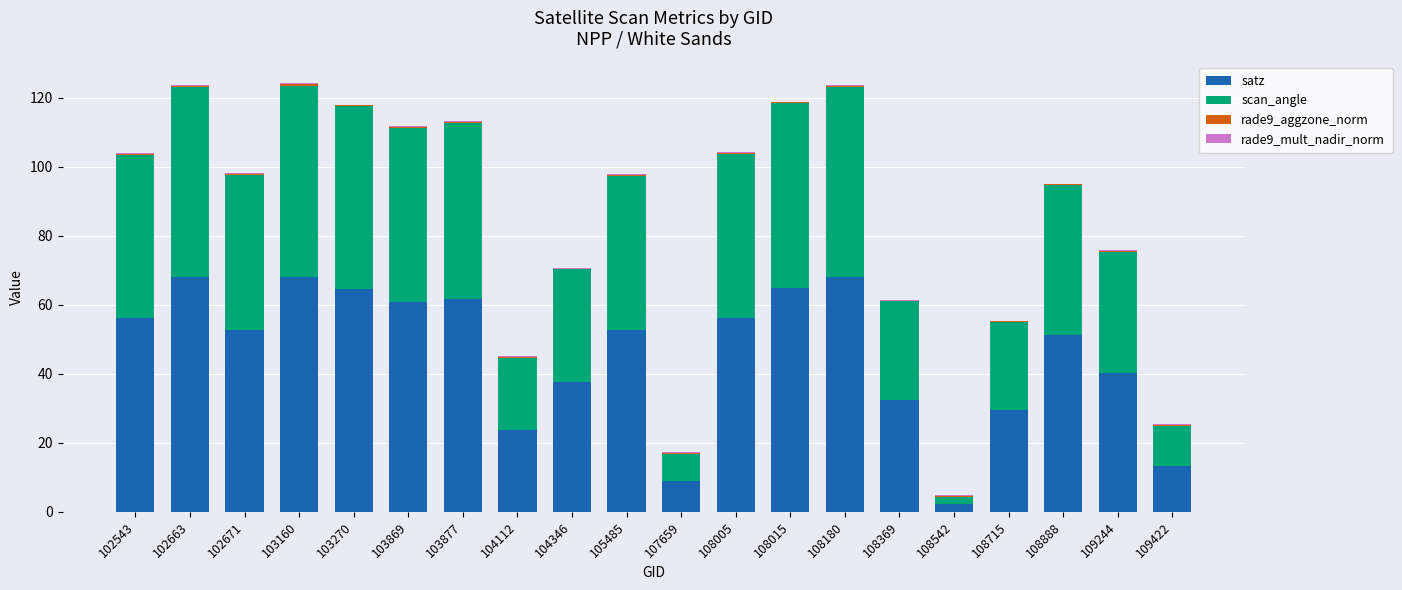

What is the highest value of the satz series?

68.2